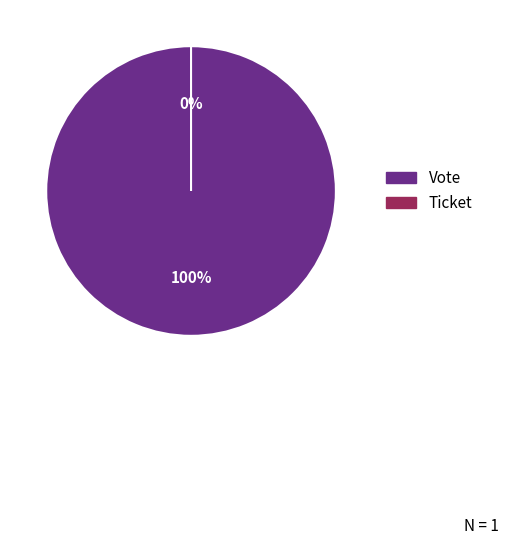

To the nearest percent, what is the difference between the Vote and Ticket slice percentages?

100%